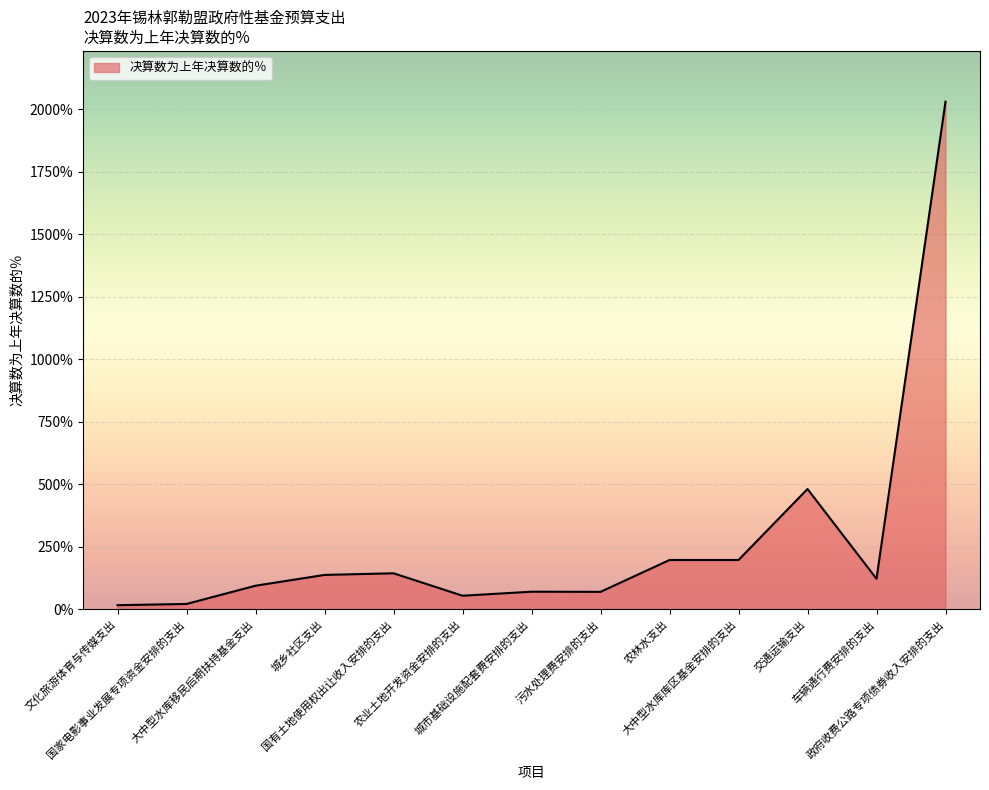

What is the maximum value shown in the chart?

2030.0